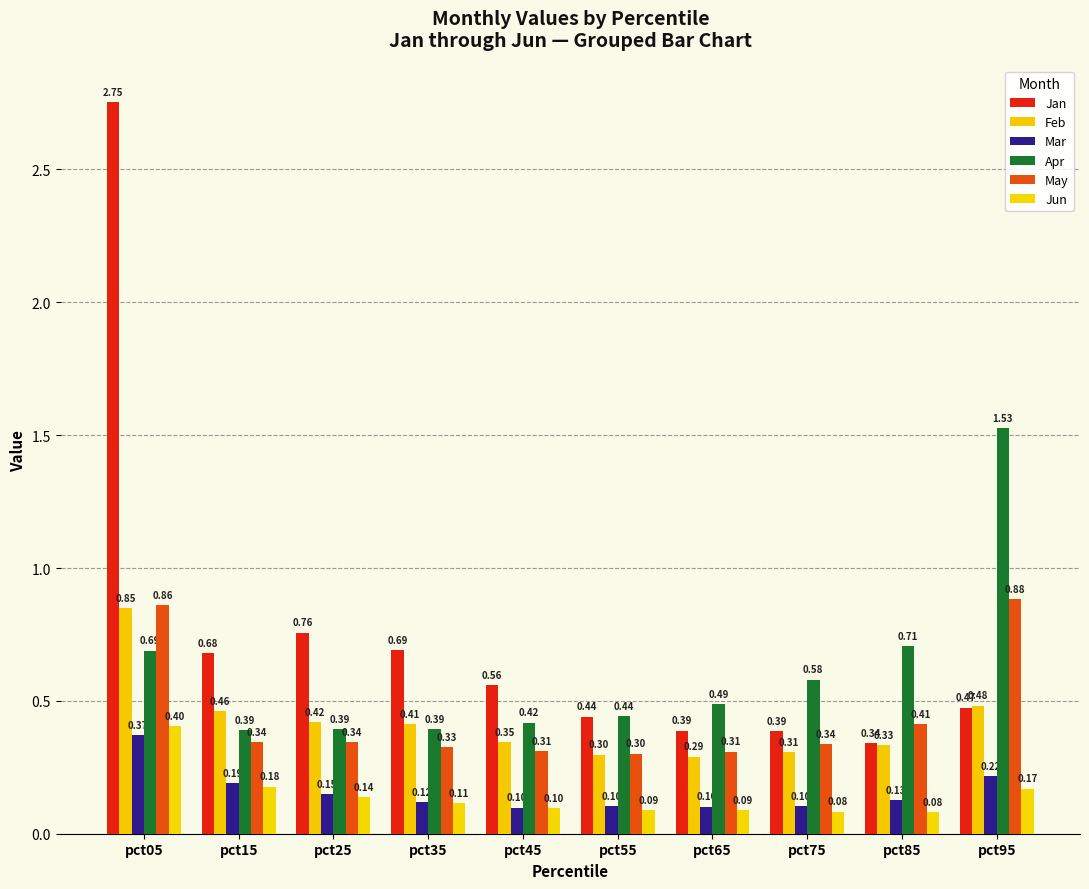

Reading left to right, extract all data points from this chart.

Jan: 2.8	0.7	0.8	0.7	0.6	0.4	0.4	0.4	0.3	0.5
Feb: 0.8	0.5	0.4	0.4	0.3	0.3	0.3	0.3	0.3	0.5
Mar: 0.4	0.2	0.1	0.1	0.1	0.1	0.1	0.1	0.1	0.2
Apr: 0.7	0.4	0.4	0.4	0.4	0.4	0.5	0.6	0.7	1.5
May: 0.9	0.3	0.3	0.3	0.3	0.3	0.3	0.3	0.4	0.9
Jun: 0.4	0.2	0.1	0.1	0.1	0.1	0.1	0.1	0.1	0.2